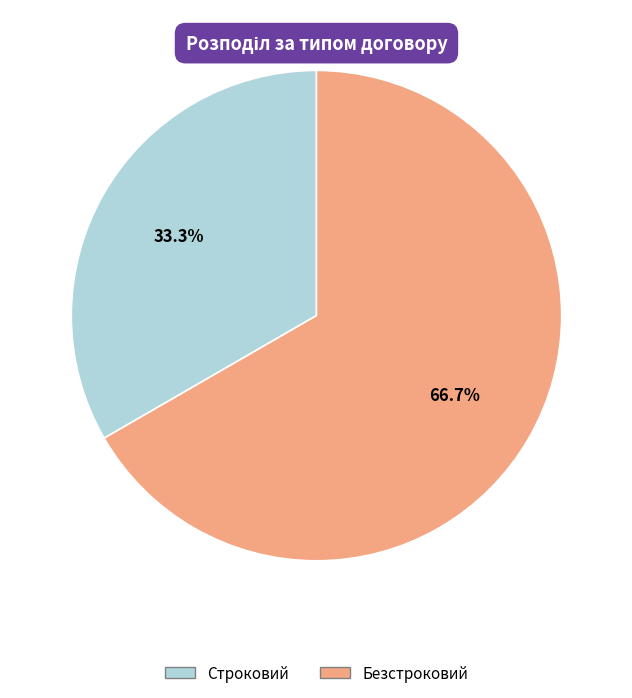

Does Строковий represent more than half of the total?

No